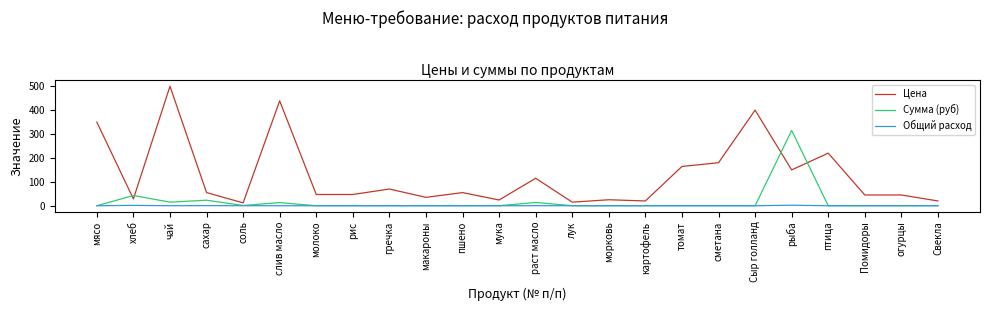

Where does the Цена series first go above 55?

мясо